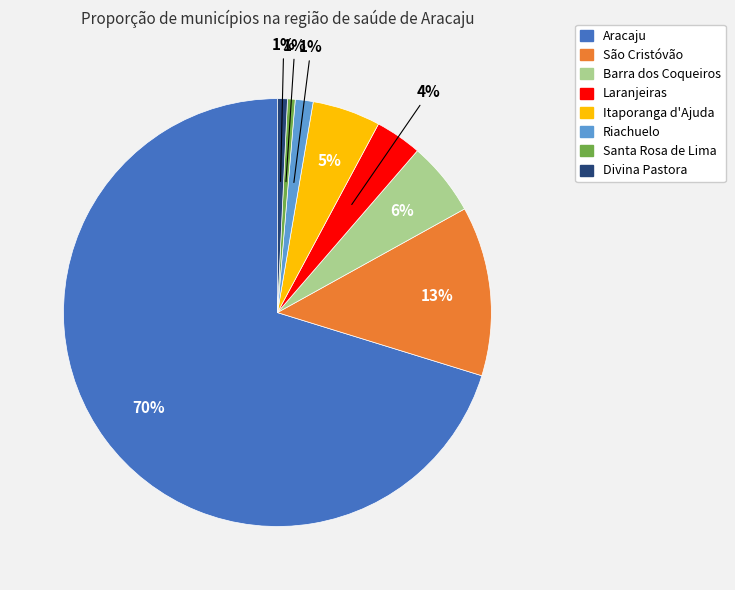

To the nearest percent, what percentage of the pie is Laranjeiras?

4%